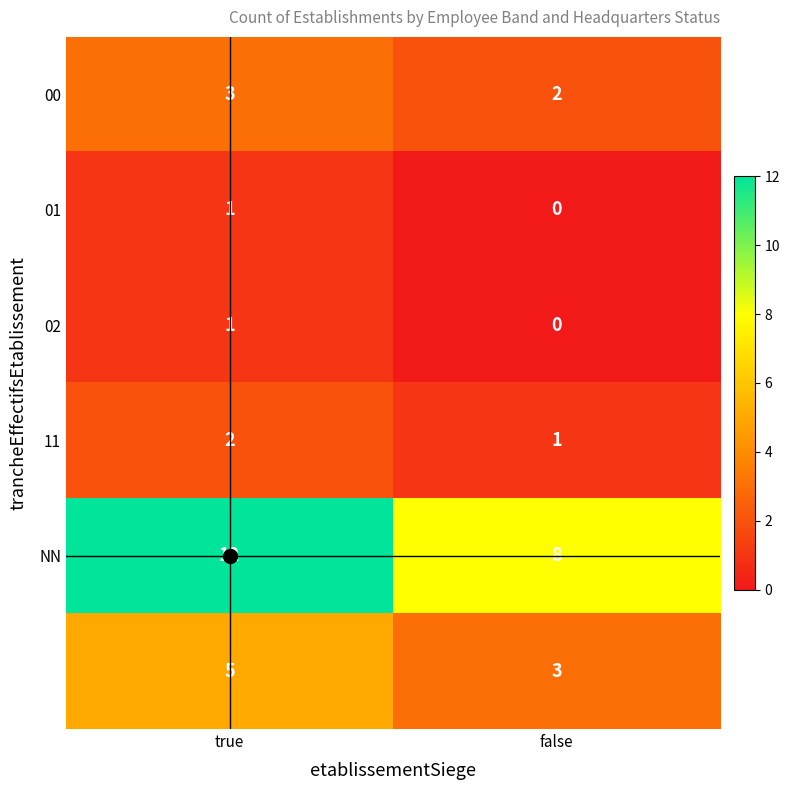

Which label corresponds to the smallest value in the chart?

false